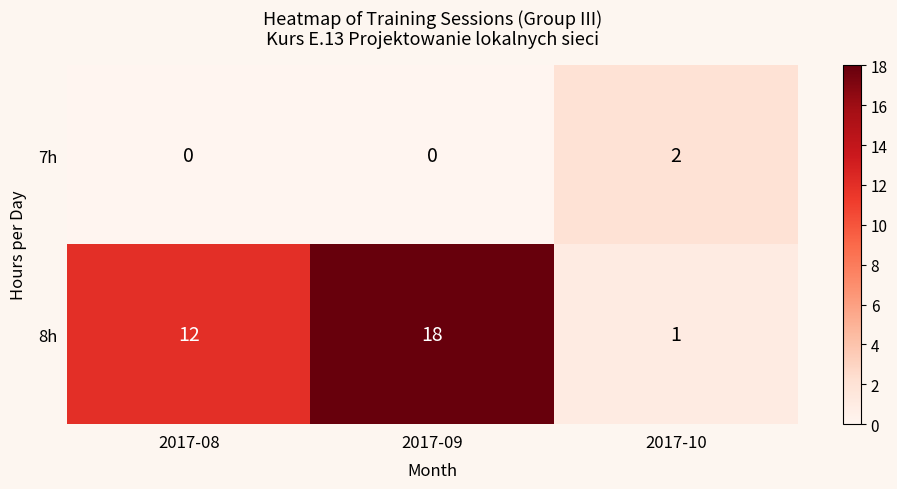

What is the spread (max minus min) of values at 2017-08?

12